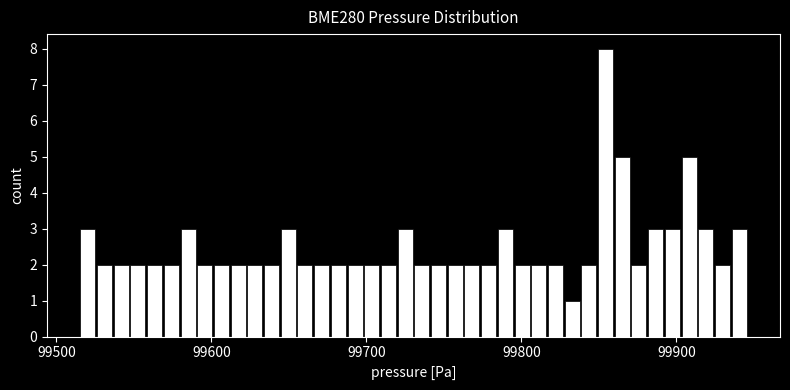

Read against the x-axis, roughly where is the centre of the tallest bar?

99850